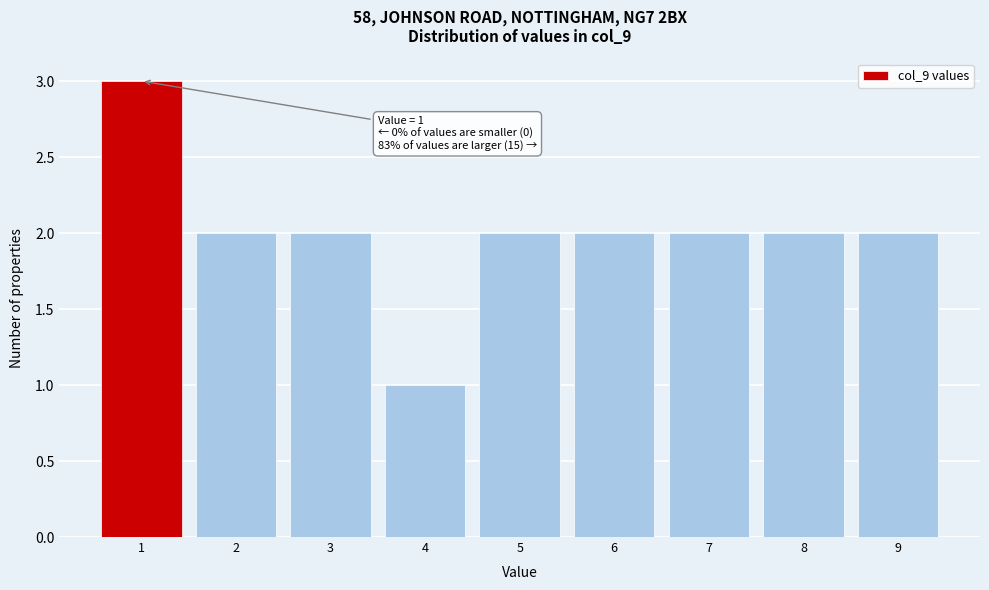

Over which range of the x-axis is the bar tallest?

0.5 to 1.5